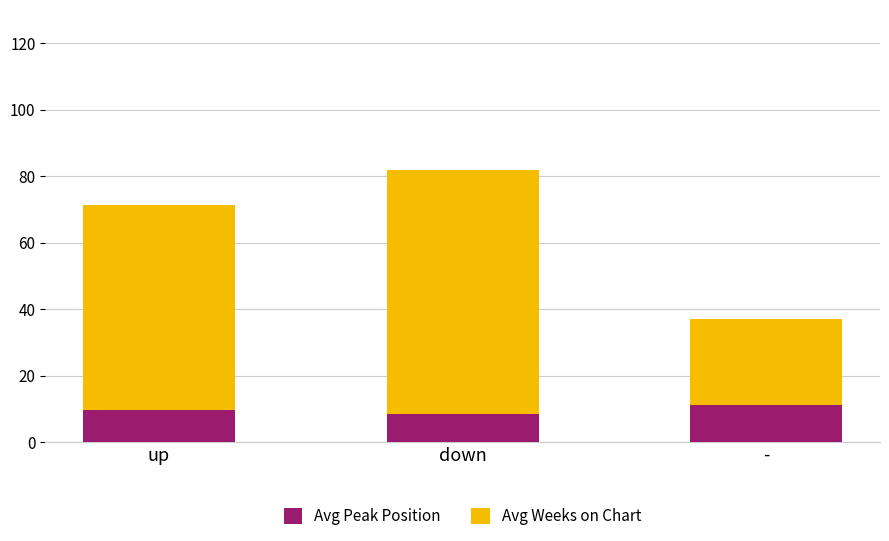

Is it true that Avg Peak Position equals 8.3 at down?

True